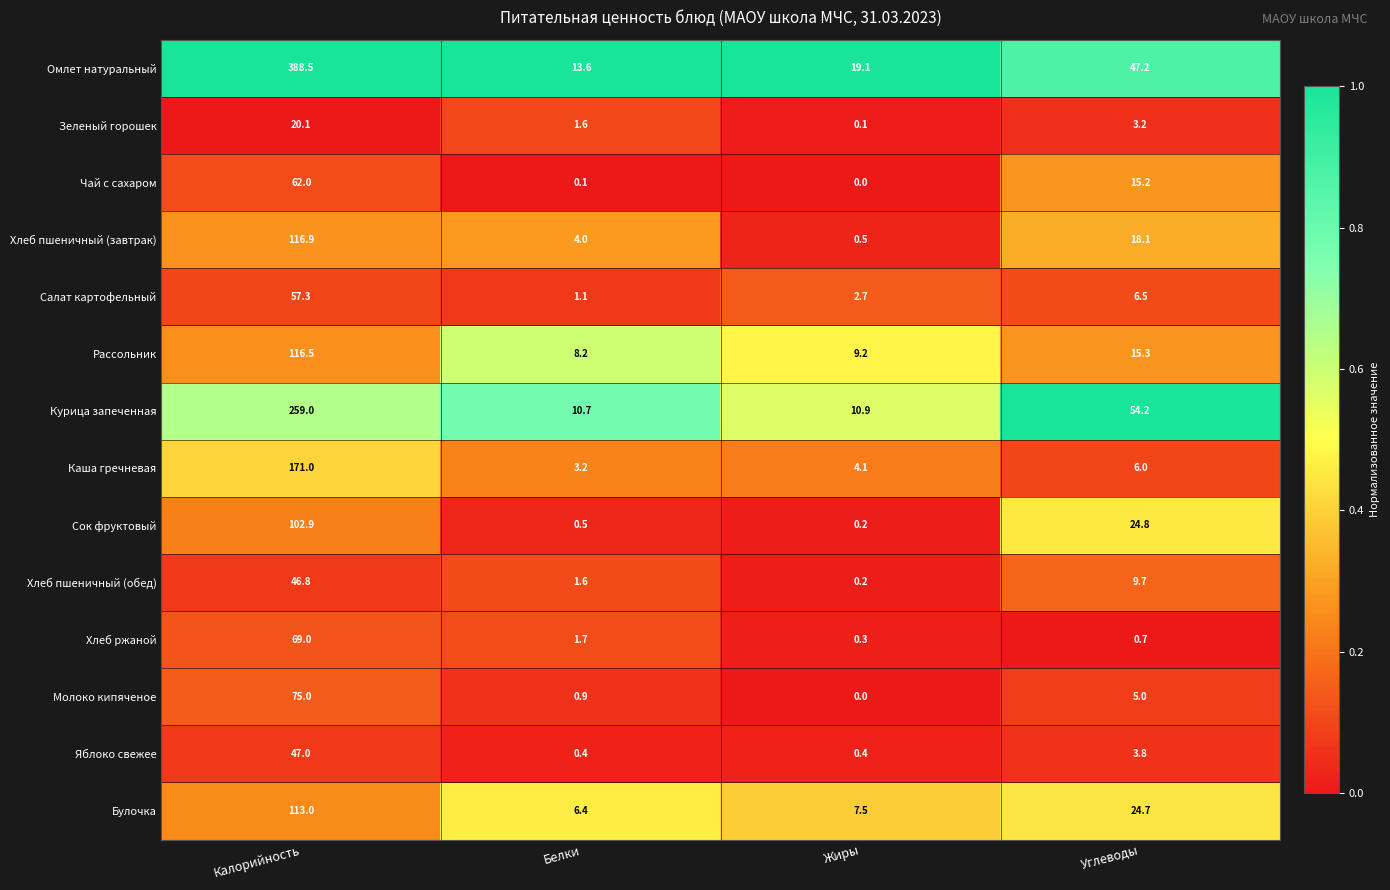

How many categories are shown in the chart?

4